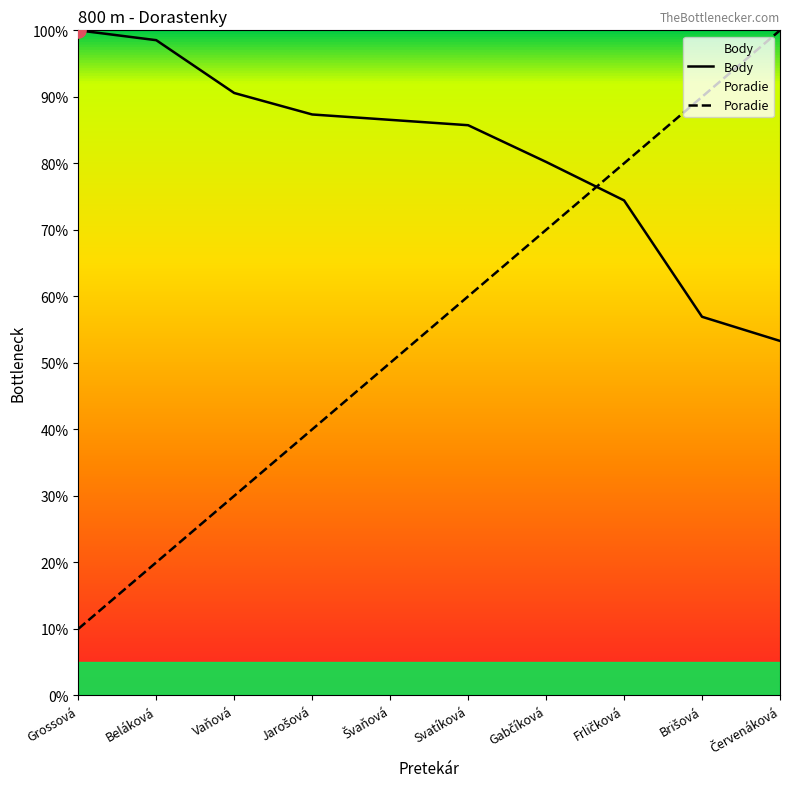

Which series reaches the minimum Y coordinate?

Poradie